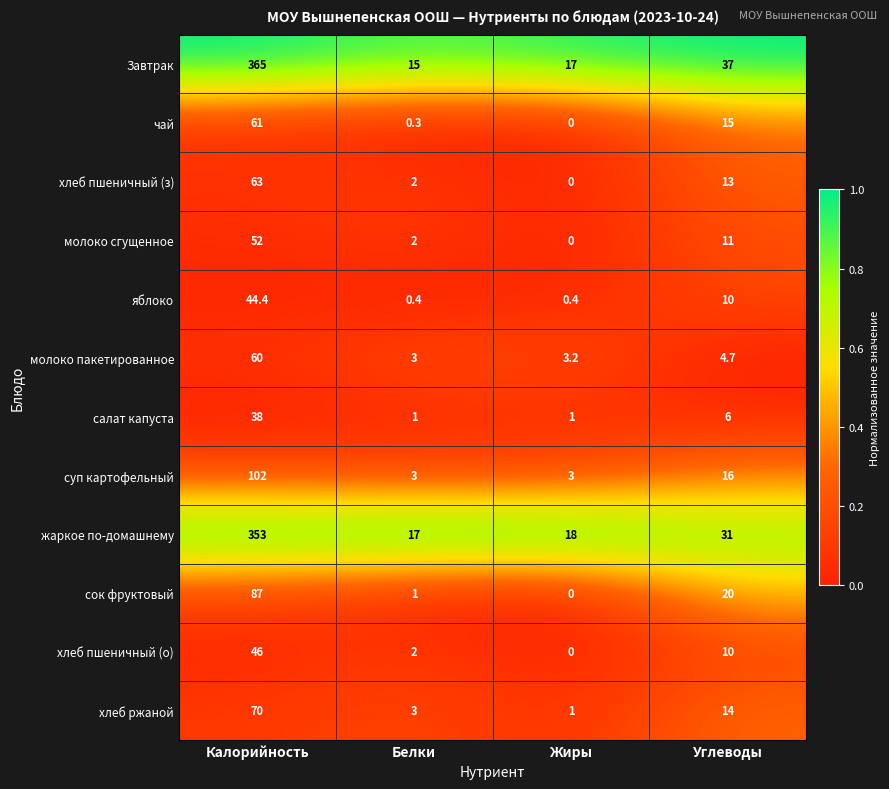

Rank the series by their maximum value, from lowest to highest.

салат капуста, яблоко, хлеб пшеничный (о), молоко сгущенное, молоко пакетированное, чай, хлеб пшеничный (з), хлеб ржаной, сок фруктовый, суп картофельный, жаркое по-домашнему, Завтрак